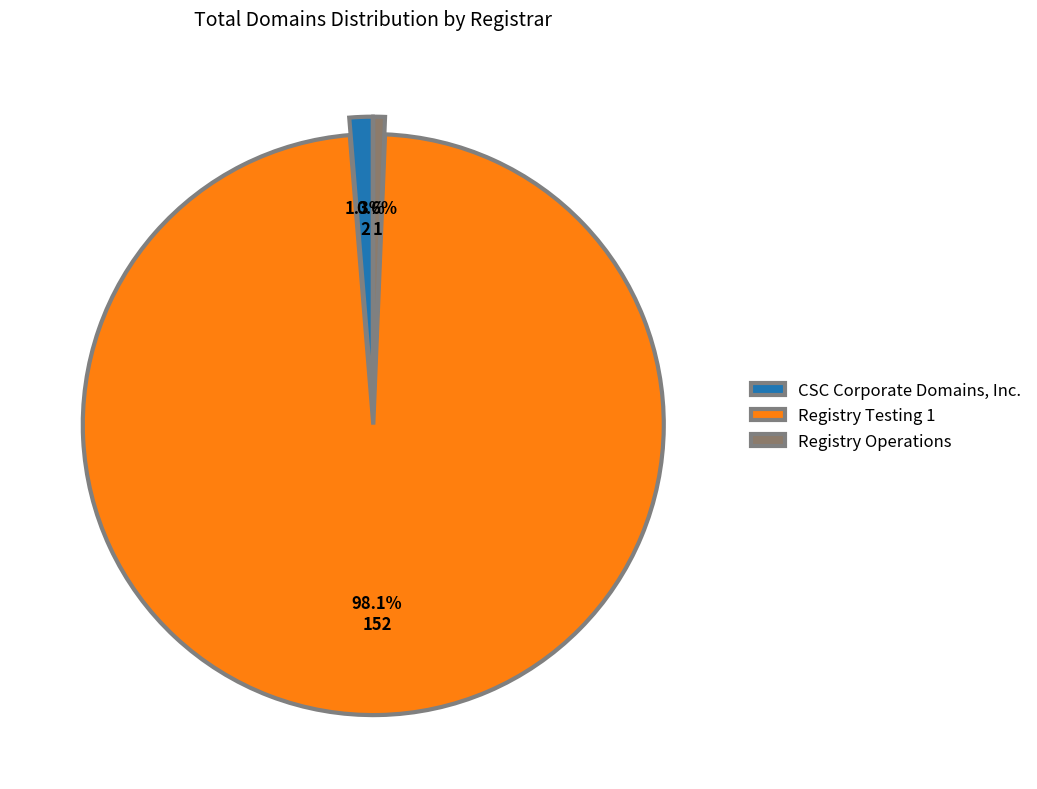

To the nearest percent, what percentage of the pie is Registry Testing 1?

98%